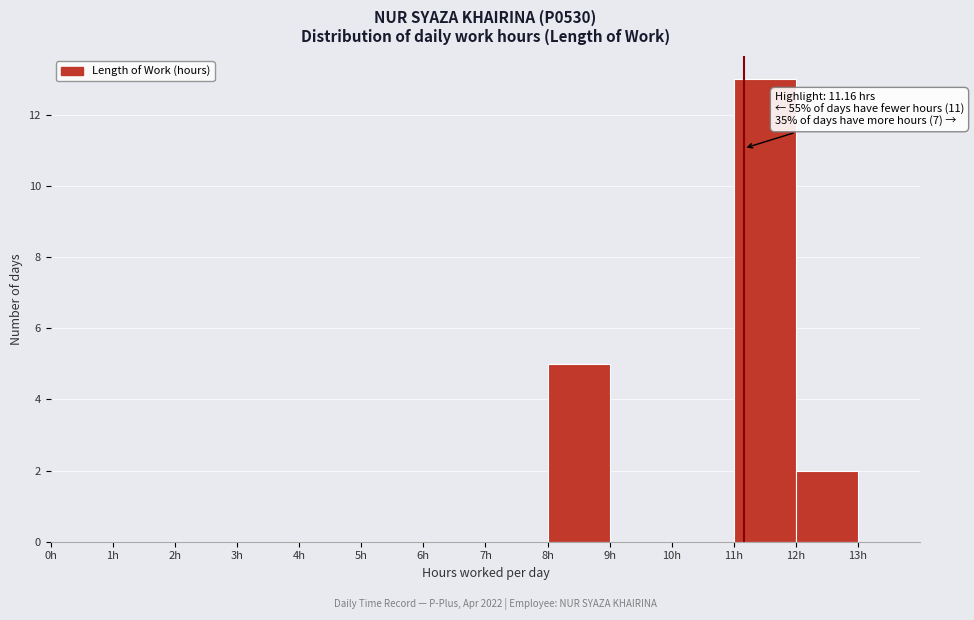

Over which range of the x-axis is the bar tallest?

11 to 12